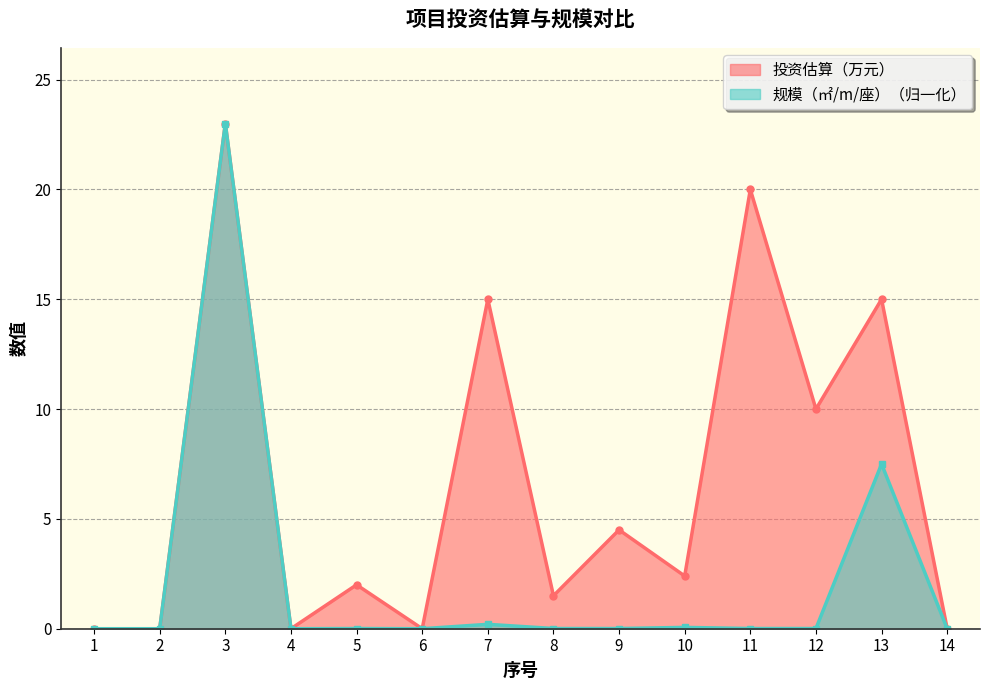

At which category is the sum across all series the highest?

3